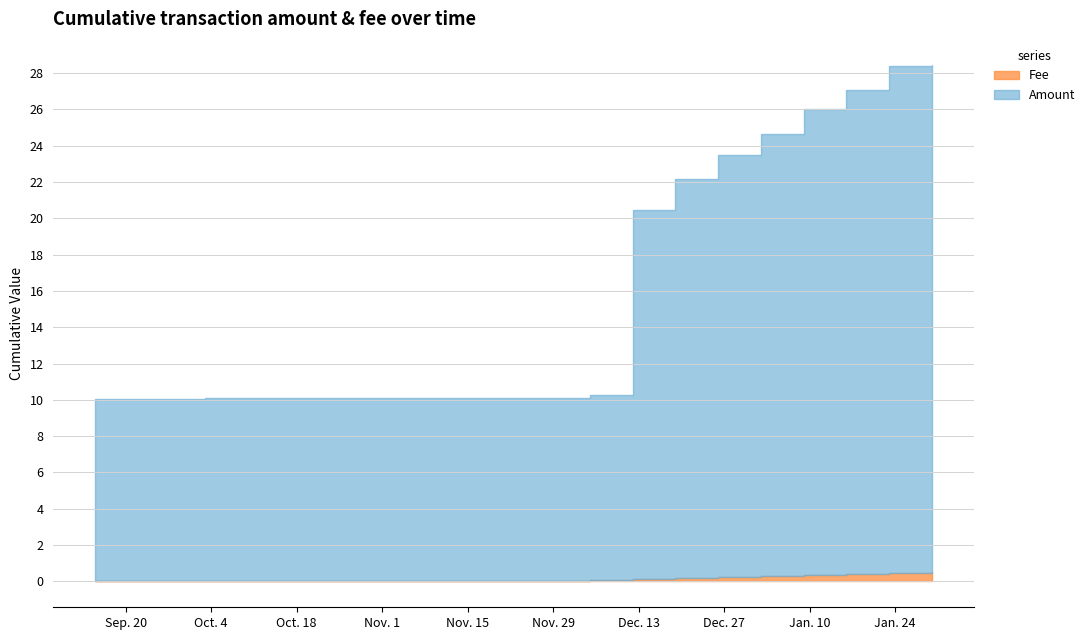

At 2021-12-12, list the series in order from smallest to largest.

Fee, Amount